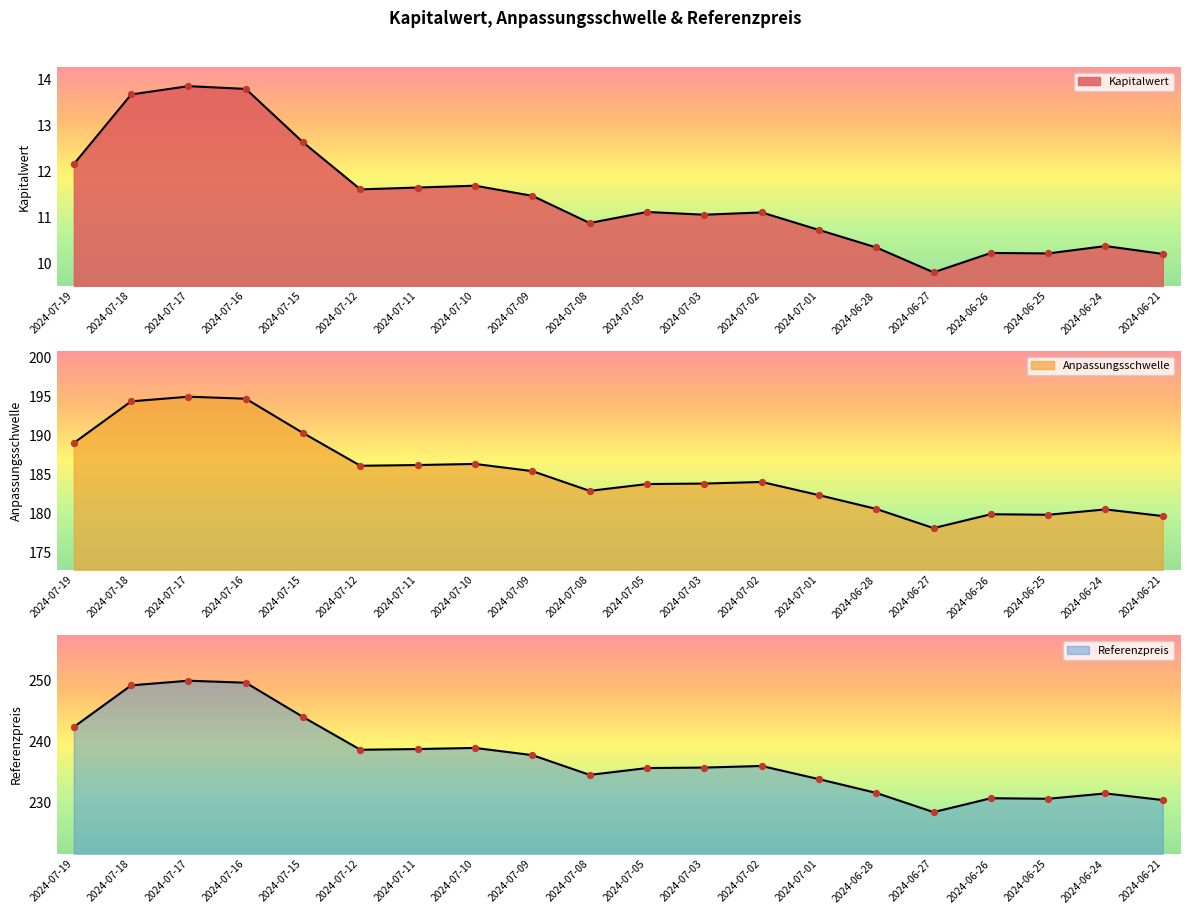

What is the total value across all series at 2024-06-24?

422.4